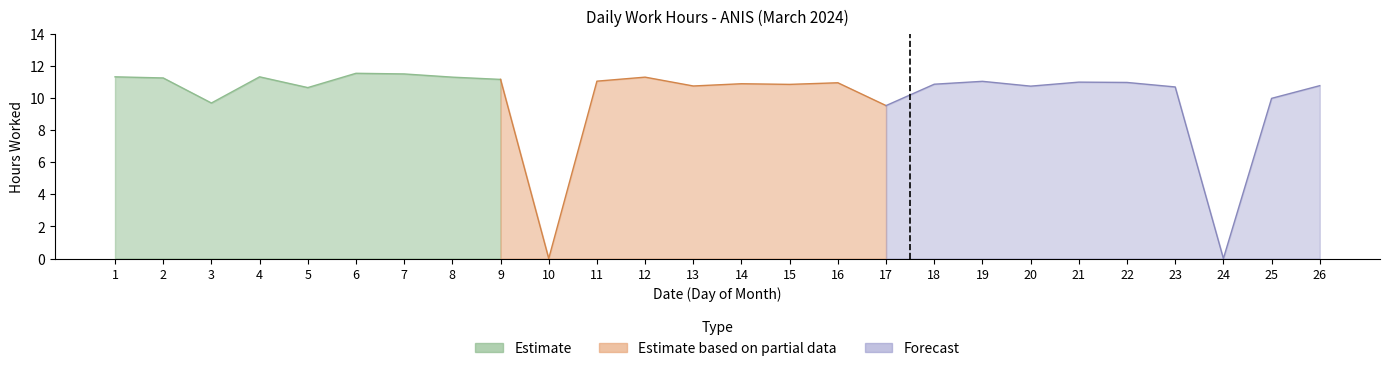

What is the value of the 9th point from the left?

11.2